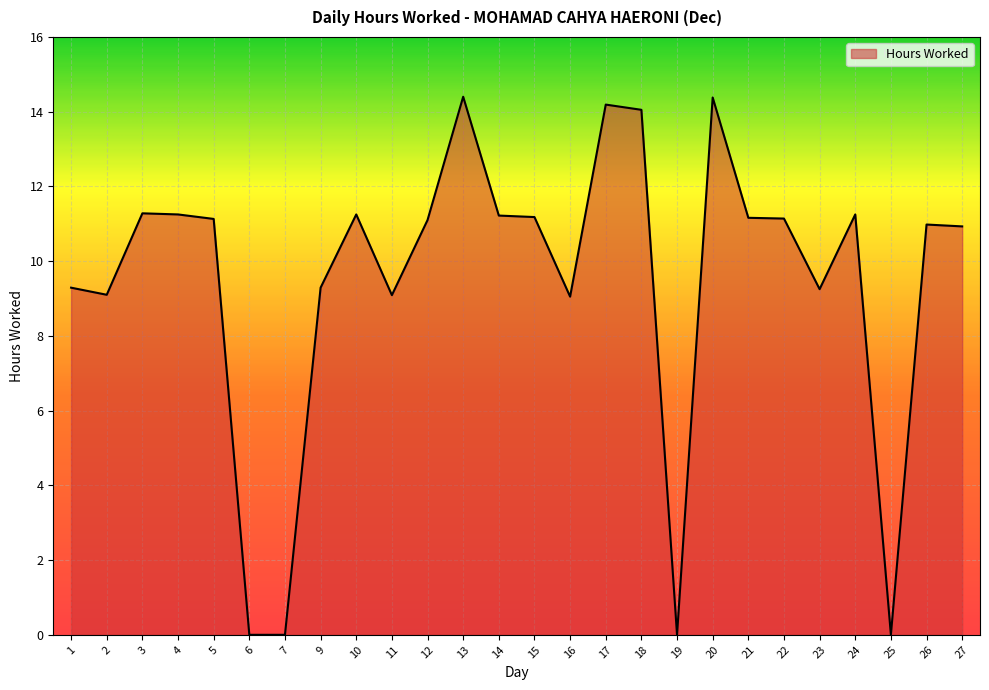

True or false: the data has more than 1 interior local peaks.

True